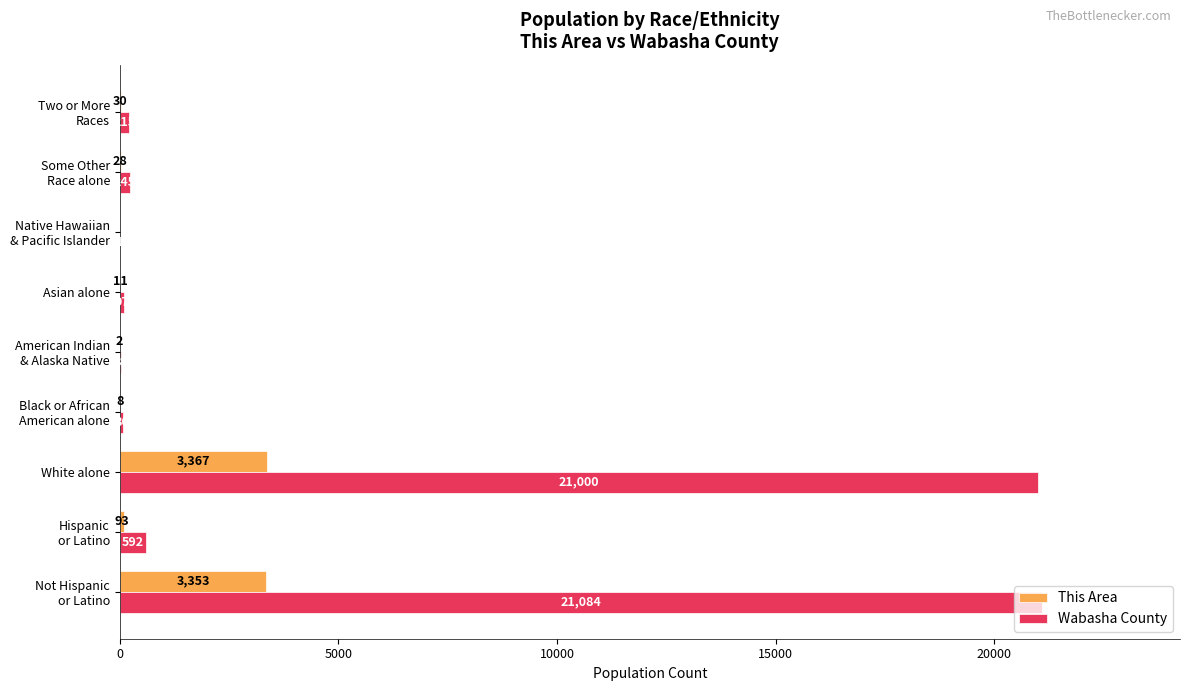

Is it true that This Area equals 11 at Asian alone?

True